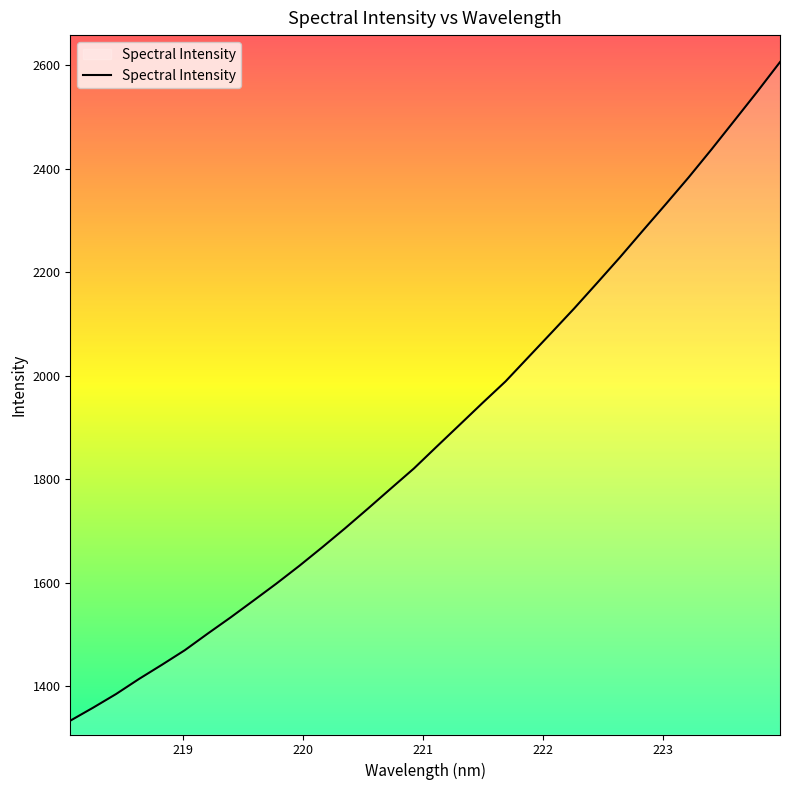

What is the maximum value shown in the chart?

2606.4